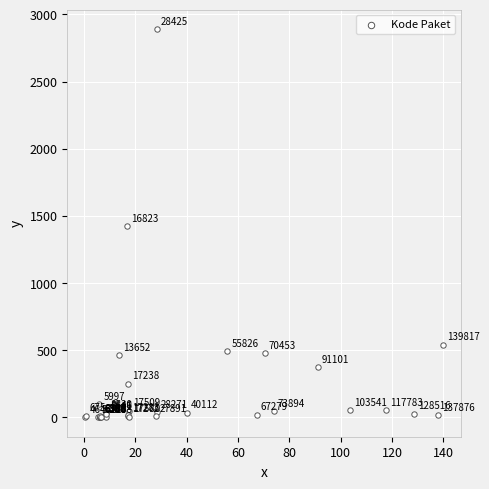

What Y value in the scatter plot is closest to 1446?

1425.9